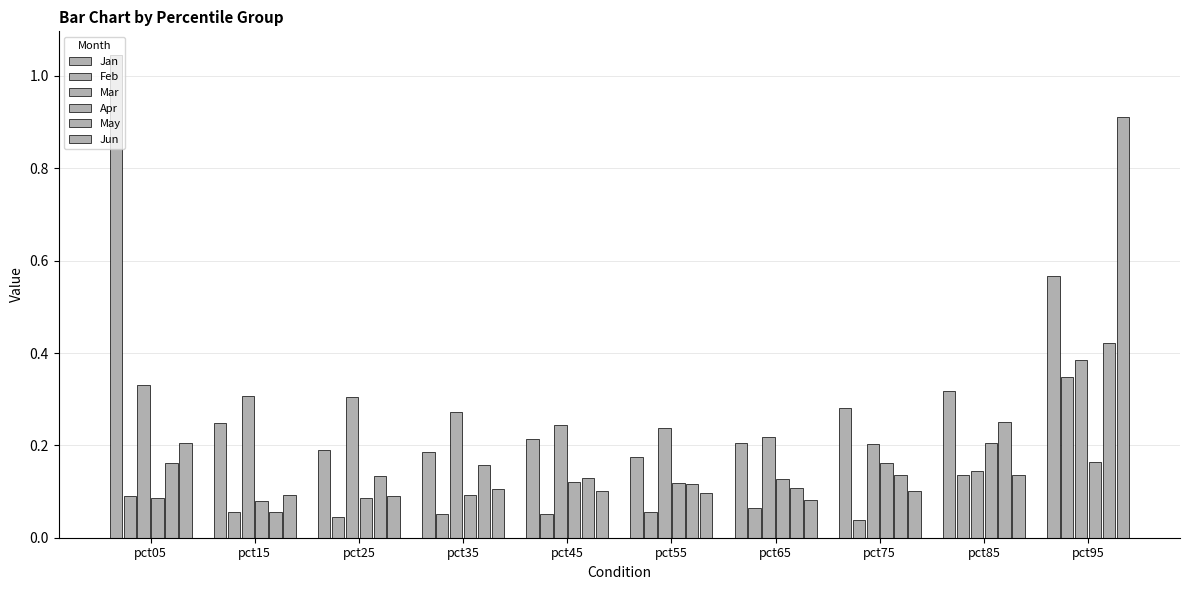

What is the spread (max minus min) of values at pct35?

0.2